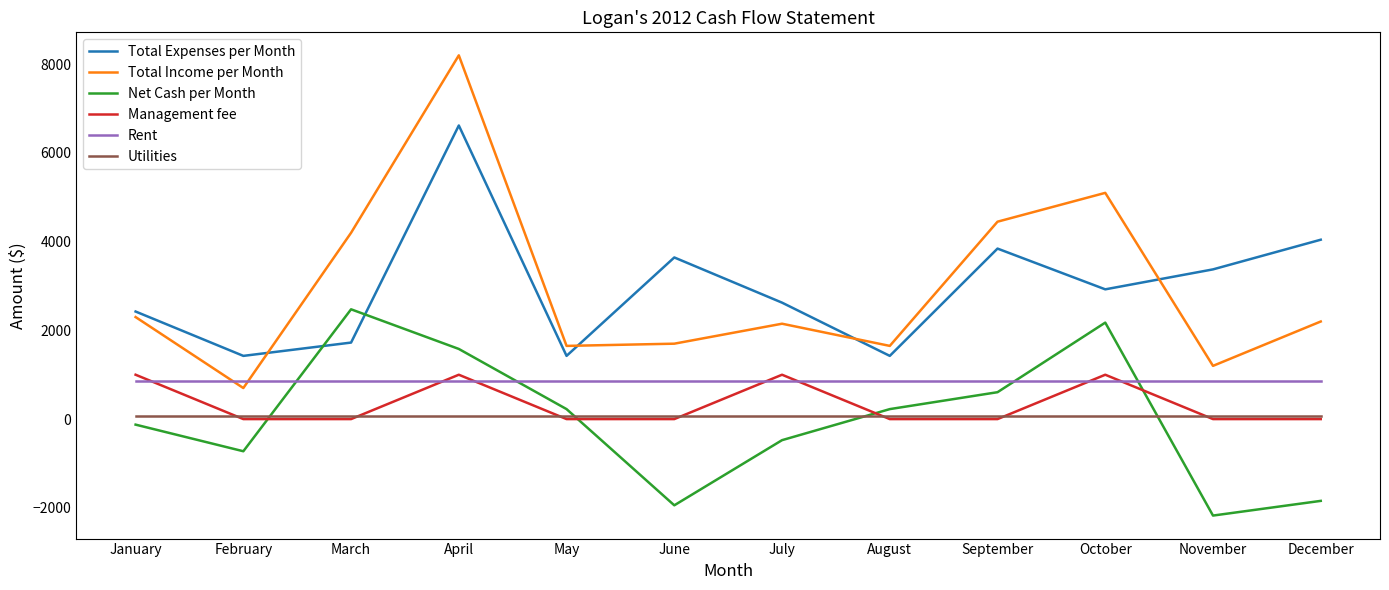

What is the difference between the highest and lowest values at March?

4200.0